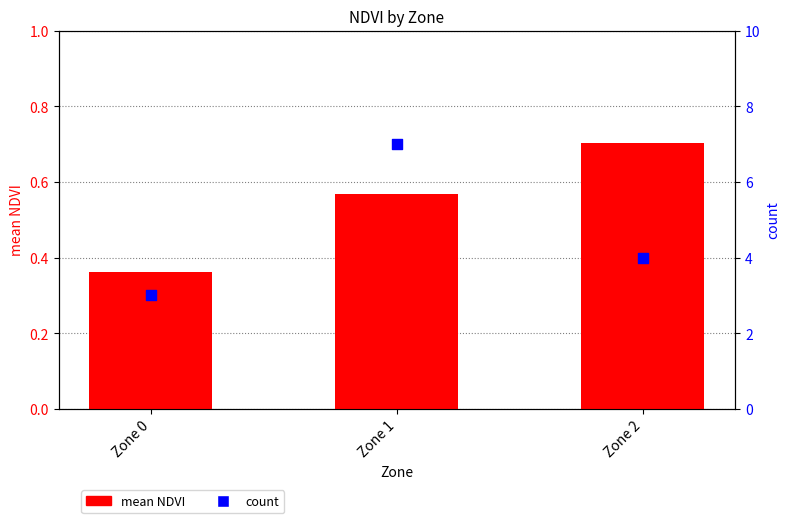

Which series reaches the maximum Y coordinate?

count